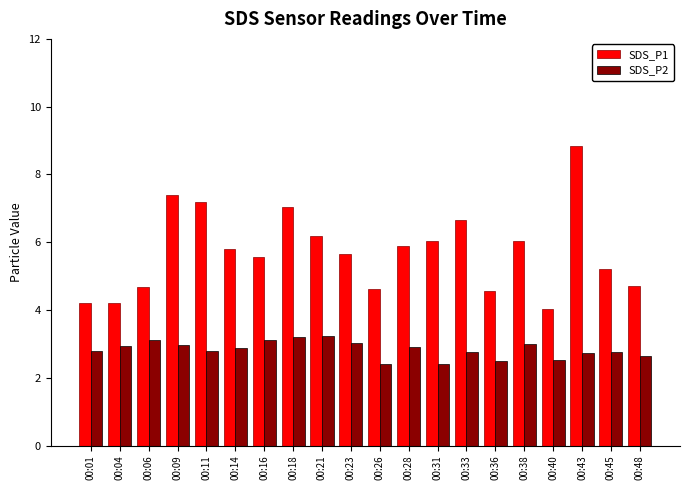

At which label does SDS_P1 first exceed 5?

00:09